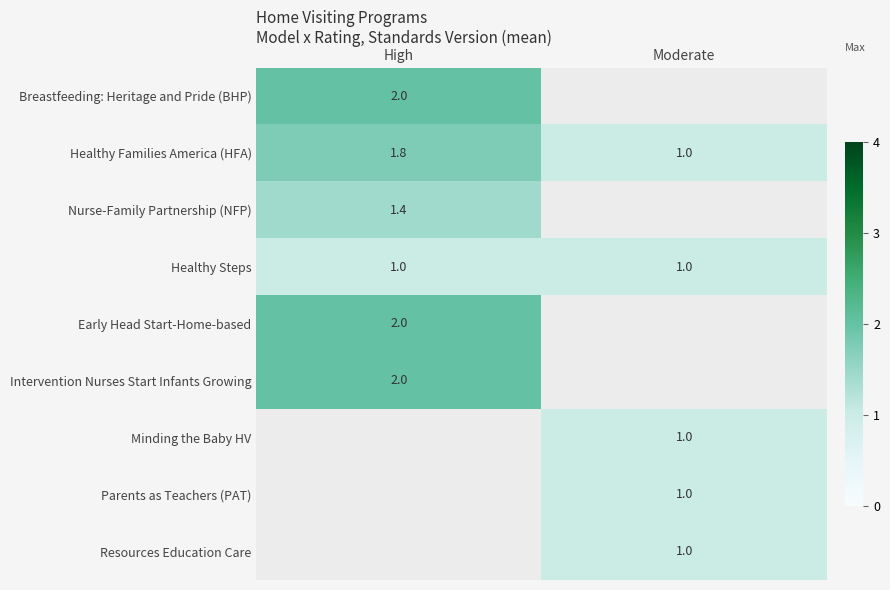

Is it true that Resources Education Care equals 1.7 at Moderate?

False